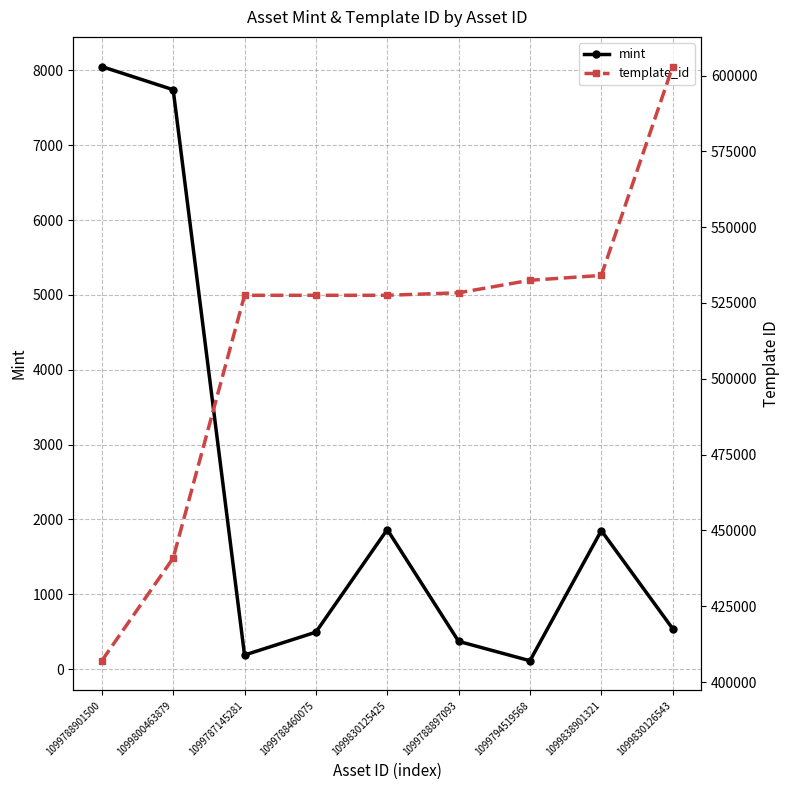

Which series changed the most between 1099788901500 and 1099800463879?

template_id